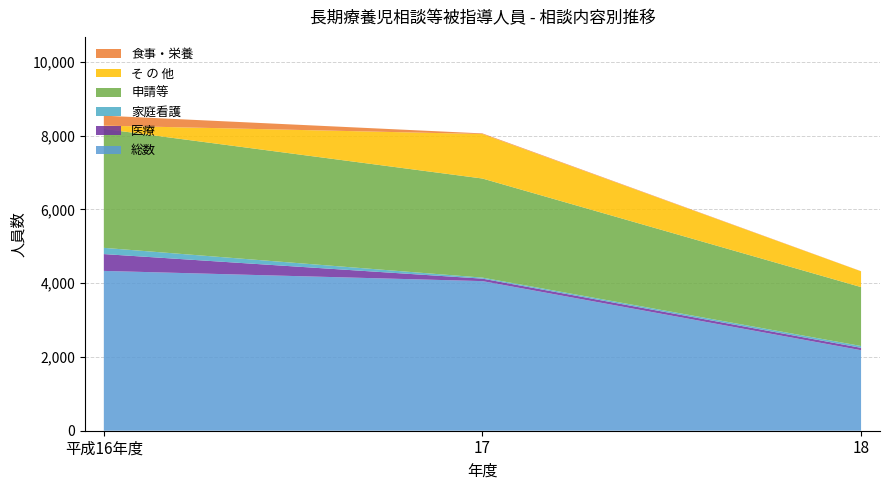

Reading left to right, what are all the values shown in this chart?

総数: 平成16年度=4332	17=4055	18=2182
医療: 平成16年度=456	17=67	18=65
家庭看護: 平成16年度=169	17=28	18=49
申請等: 平成16年度=3224	17=2686	18=1597
そ の 他: 平成16年度=89	17=1206	18=427
食事・栄養: 平成16年度=270	17=17	18=4